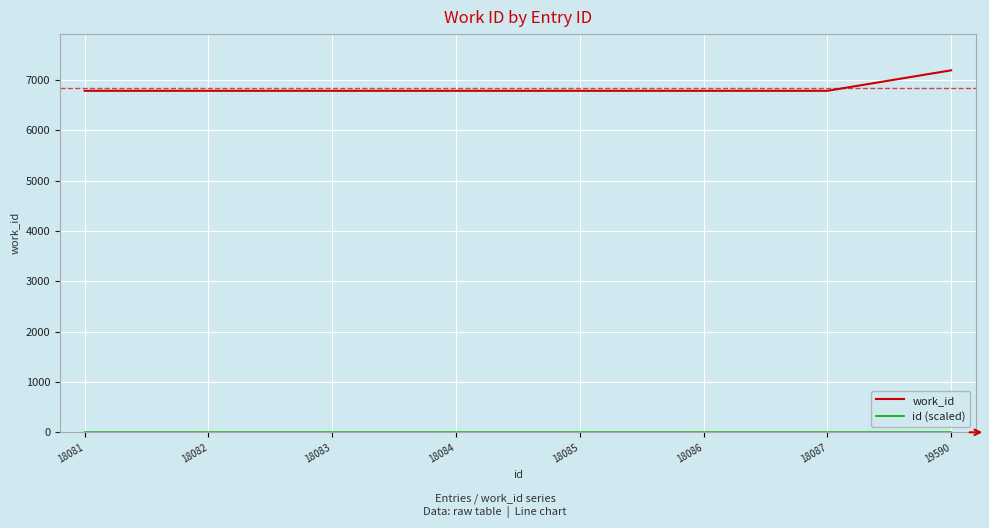

Which series has the largest total across all categories?

work_id